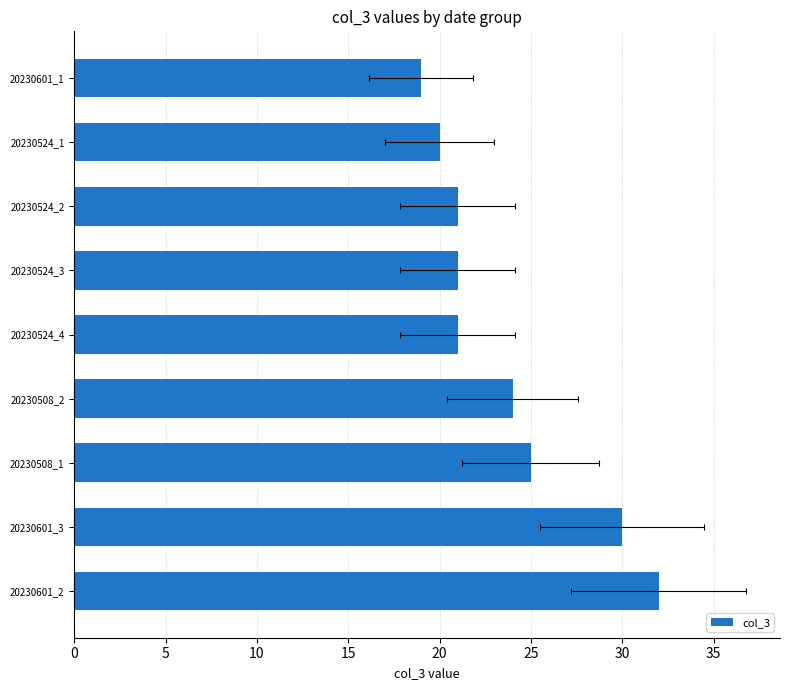

Are the bars grouped side by side (vs. stacked)?

No